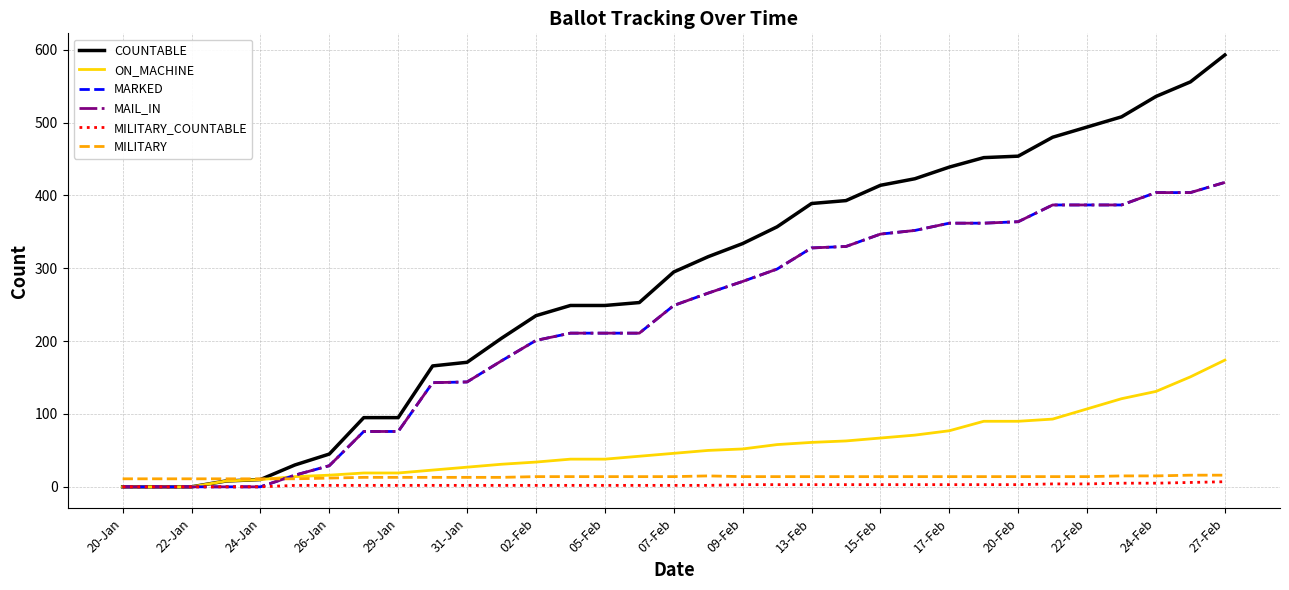

What is the difference between the second highest and second lowest values in the MILITARY series?

5